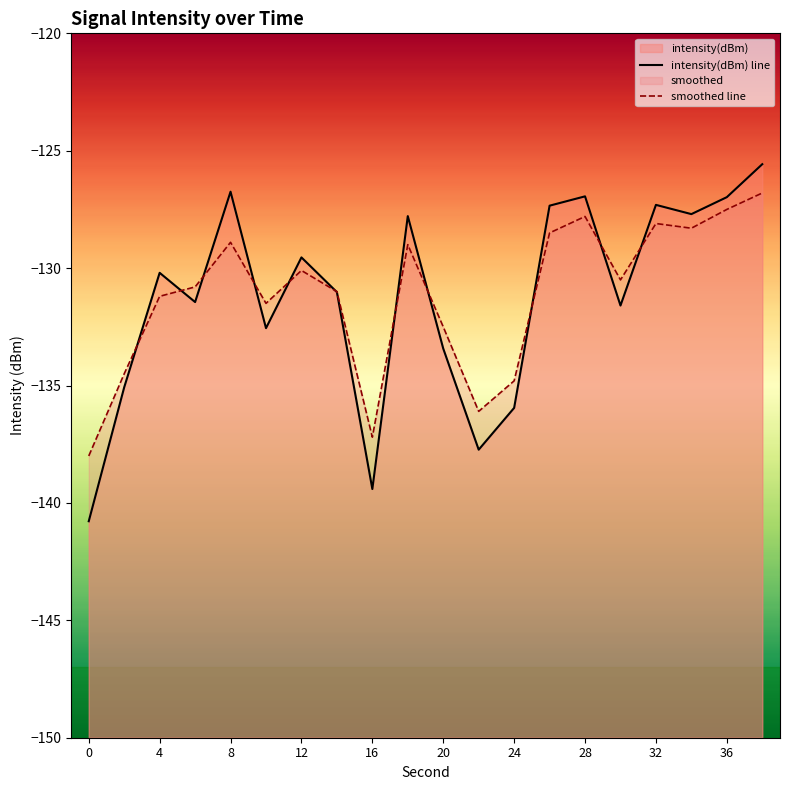

How many interior local valleys does the smoothed series have?

5